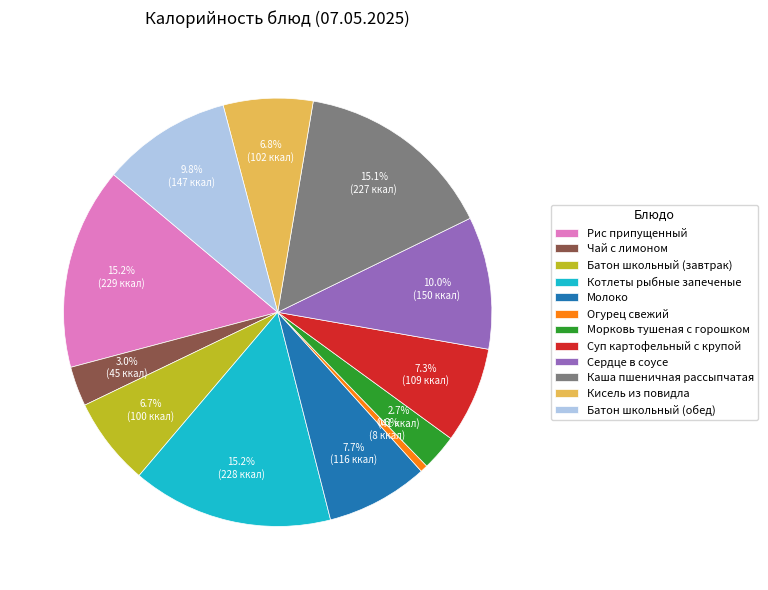

To the nearest percent, what is the combined percentage of Молоко and Сердце в соусе?

18%